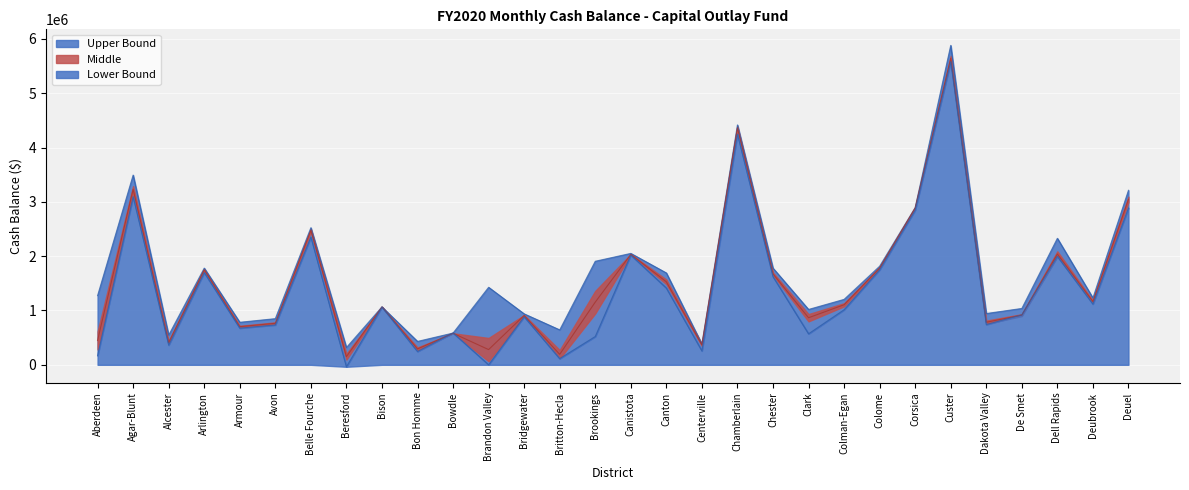

Reading left to right, list all the values displayed in this chart.

Upper Bound: Aberdeen=1274561	Agar-Blunt=3492738	Alcester=546451	Arlington=1780313	Armour=782996	Avon=849751	Belle Fourche=2523693	Beresford=318325	Bison=1066168	Bon Homme=430817	Bowdle=584761	Brandon Valley=1426833	Bridgewater=937969	Britton-Hecla=642932	Brookings=1906252	Canistota=2051077	Canton=1690982	Centerville=382414	Chamberlain=4416060	Chester=1779793	Clark=1019099	Colman-Egan=1204715	Colome=1815270	Corsica=2894476	Custer=5880170	Dakota Valley=943979	De Smet=1037517	Dell Rapids=2328611	Deubrook=1230667	Deuel=3212859
Middle: Aberdeen=447478	Agar-Blunt=3230549	Alcester=409132	Arlington=1749436	Armour=702099	Avon=764348	Belle Fourche=2475793	Beresford=149944	Bison=1066011	Bon Homme=292374	Bowdle=580781	Brandon Valley=280276	Bridgewater=908345	Britton-Hecla=192717	Brookings=1153826	Canistota=2032753	Canton=1527894	Centerville=366616	Chamberlain=4361521	Chester=1674204	Clark=866720	Colman-Egan=1105478	Colome=1782512	Corsica=2889206	Custer=5642853	Dakota Valley=783443	De Smet=914764	Dell Rapids=2039641	Deubrook=1164628	Deuel=3046596
Lower Bound: Aberdeen=169258	Agar-Blunt=3096043	Alcester=362586	Arlington=1698988	Armour=675573	Avon=734471	Belle Fourche=2352738	Beresford=-36169	Bison=1063830	Bon Homme=245453	Bowdle=587901	Brandon Valley=0	Bridgewater=884865	Britton-Hecla=114159	Brookings=520848	Canistota=2020903	Canton=1412957	Centerville=256304	Chamberlain=4247437	Chester=1623291	Clark=570964	Colman-Egan=1013634	Colome=1749854	Corsica=2848279	Custer=5582667	Dakota Valley=741129	De Smet=920263	Dell Rapids=1998200	Deubrook=1118186	Deuel=2886093